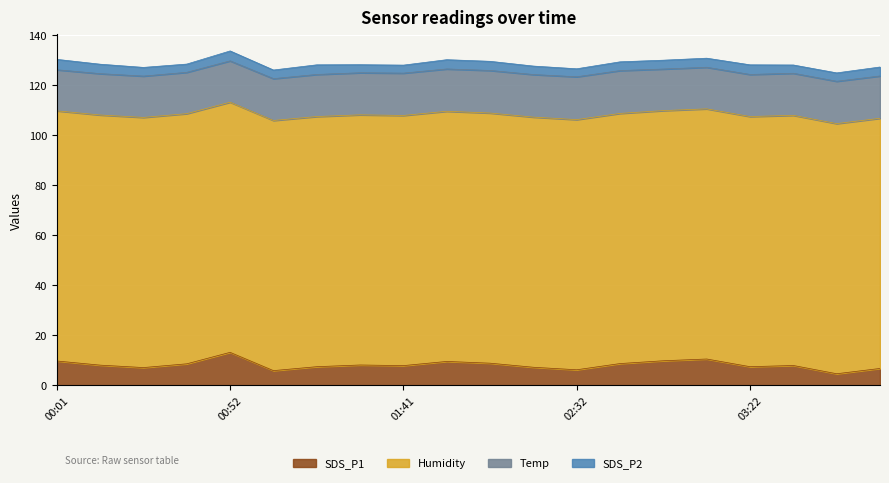

Read the Humidity value at 01:29.

99.9